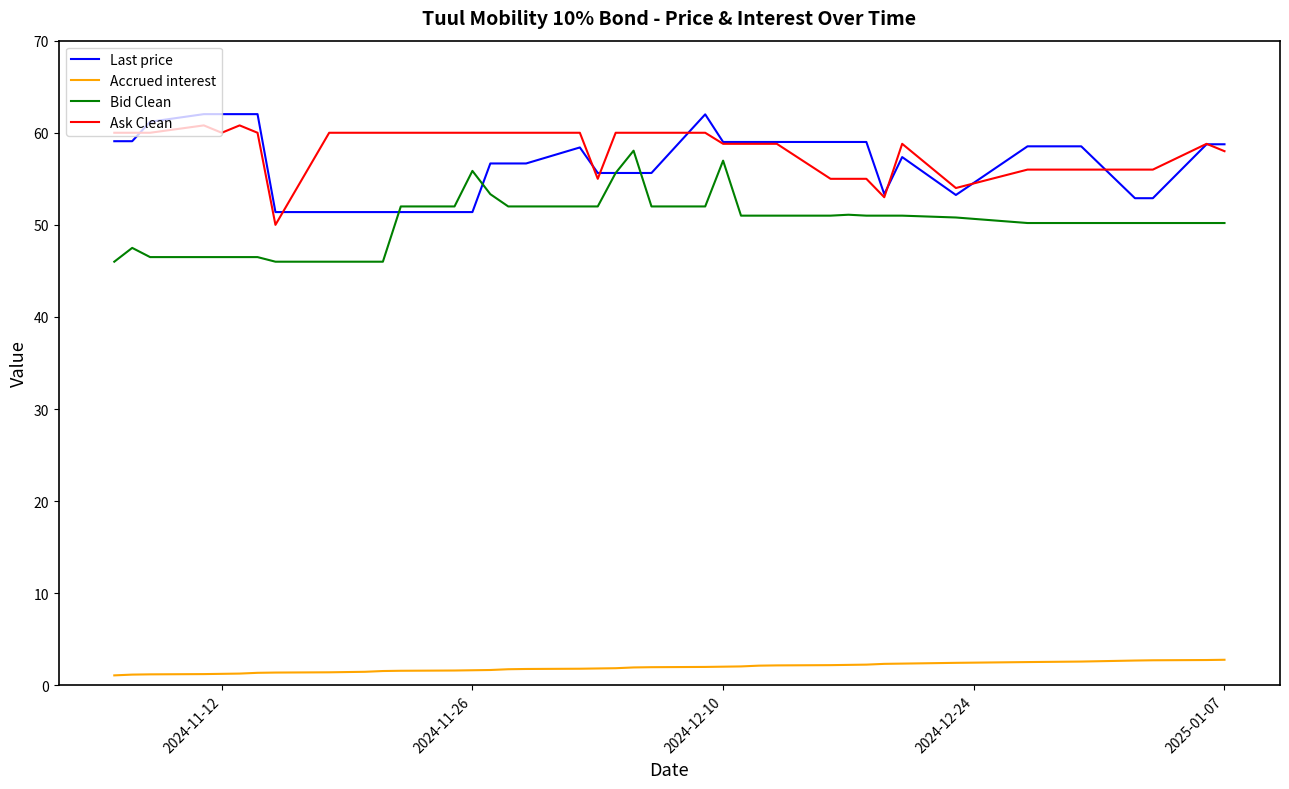

Does the chart display data point markers on the line(s)?

No